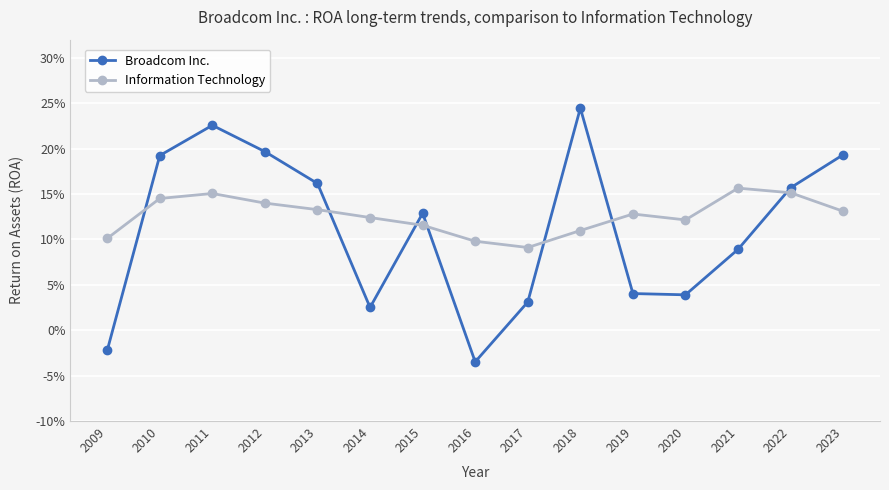

What are all the series names shown in the legend?

Broadcom Inc., Information Technology